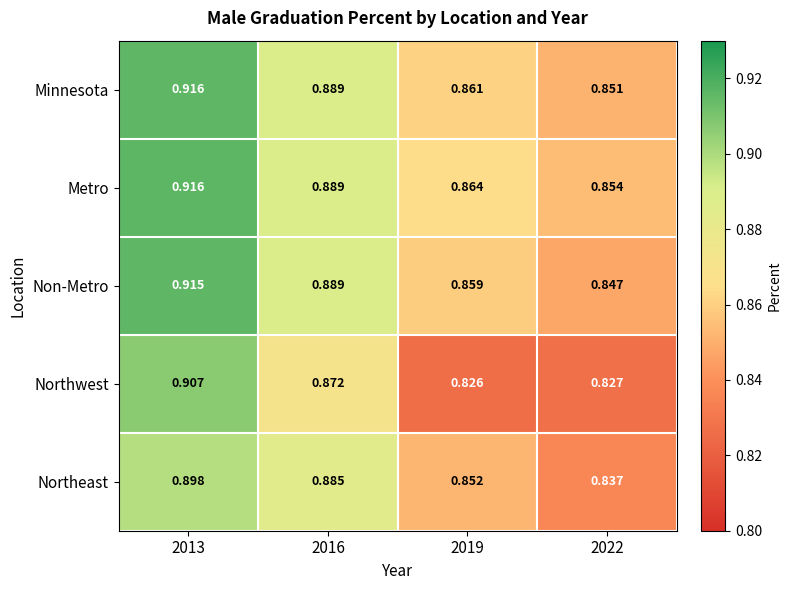

How many data points does each series have?

4